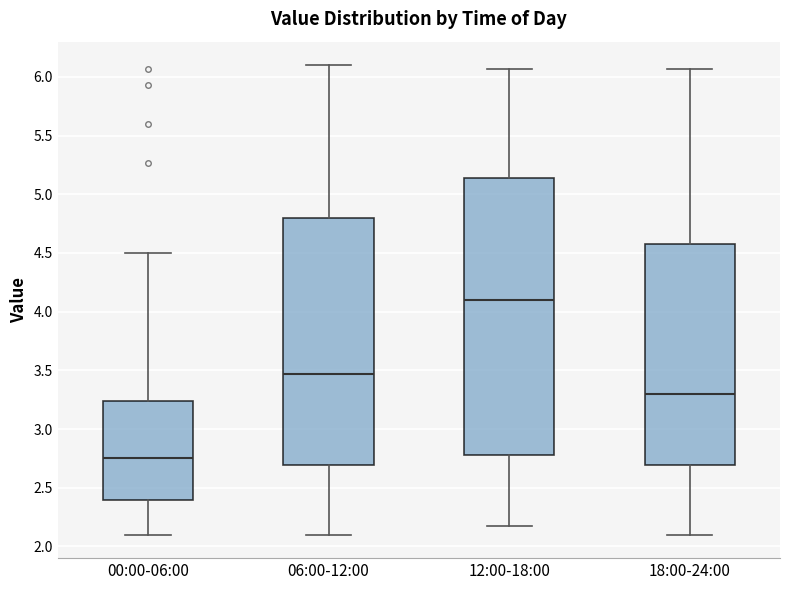

Reading left to right, transcribe this box plot: for each box, give where its median line is, the range the box spans, and where its two whiskers end, as read against the y-axis. The values are not printed on the chart, so give them approximately, as read against the axis.

00:00-06:00: median 2.75, box 2.40 to 3.25, whiskers 2.10 to 4.50
06:00-12:00: median 3.45, box 2.70 to 4.80, whiskers 2.10 to 6.10
12:00-18:00: median 4.10, box 2.80 to 5.15, whiskers 2.15 to 6.05
18:00-24:00: median 3.30, box 2.70 to 4.60, whiskers 2.10 to 6.05